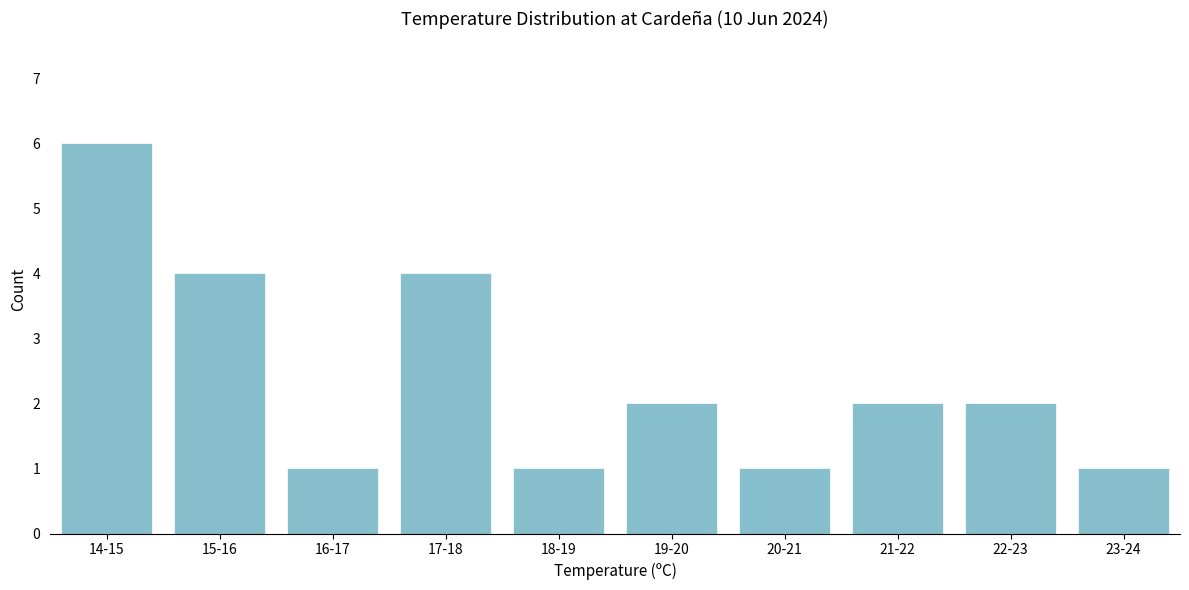

Reading right to left, extract all data points from this chart.

1	2	2	1	2	1	4	1	4	6